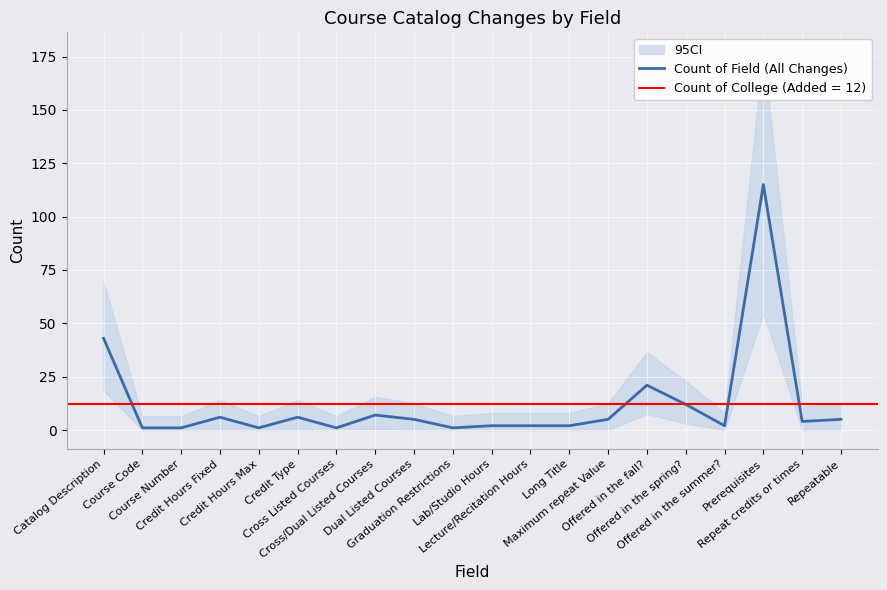

How many data points are less than 5?

10